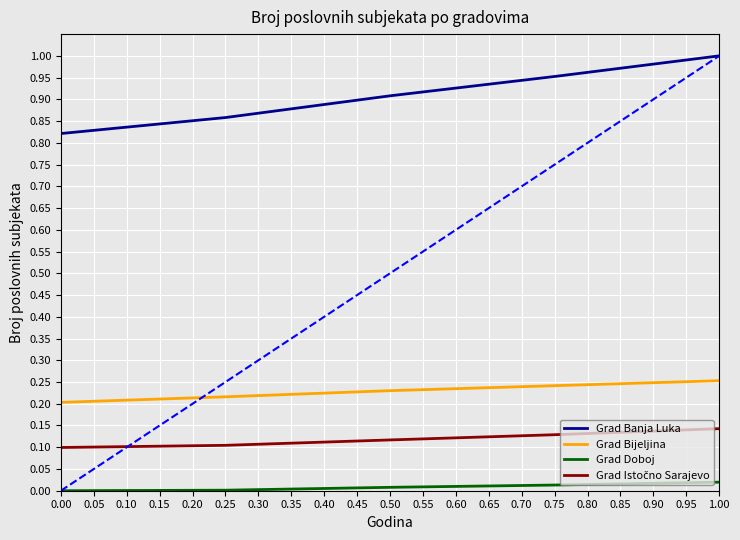

Which series has the largest total across all categories?

Grad Banja Luka